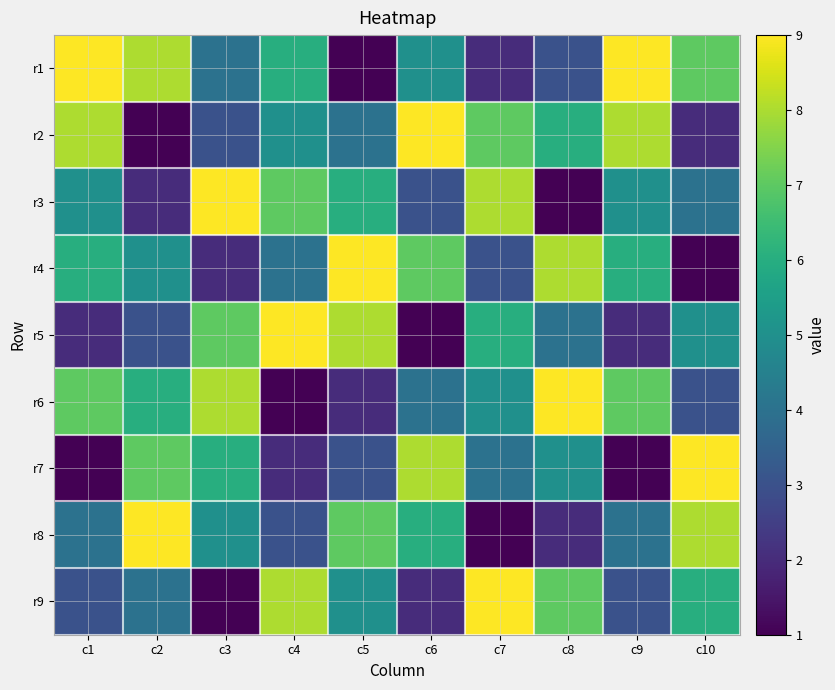

How many data points does each series have?

10